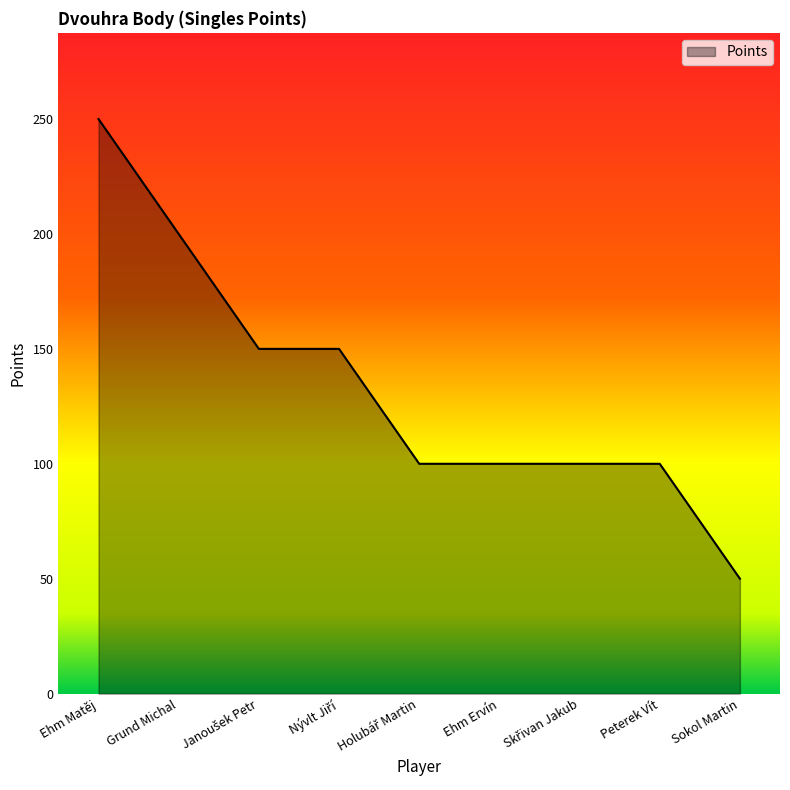

True or false: the data shows 50 at Sokol Martin.

True